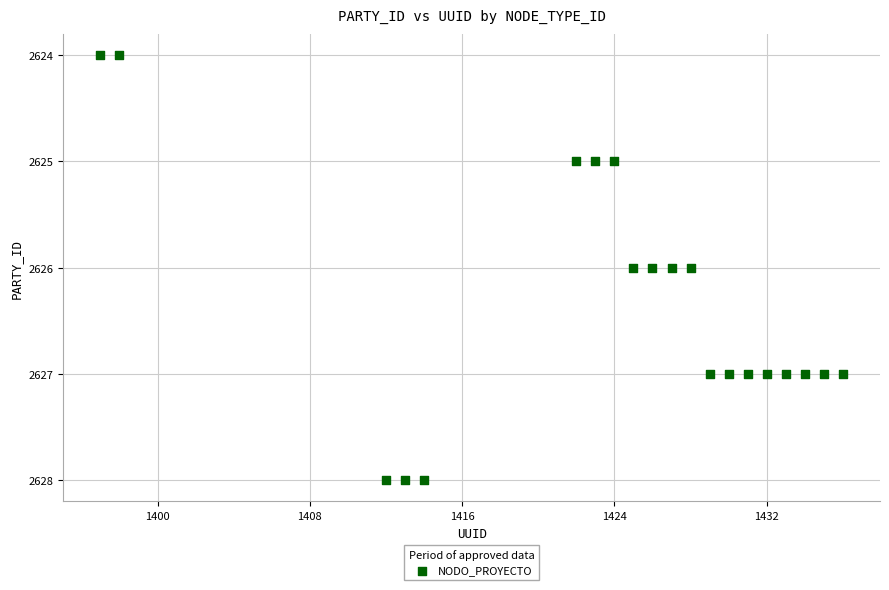

What is the range of X values (max minus min)?

39